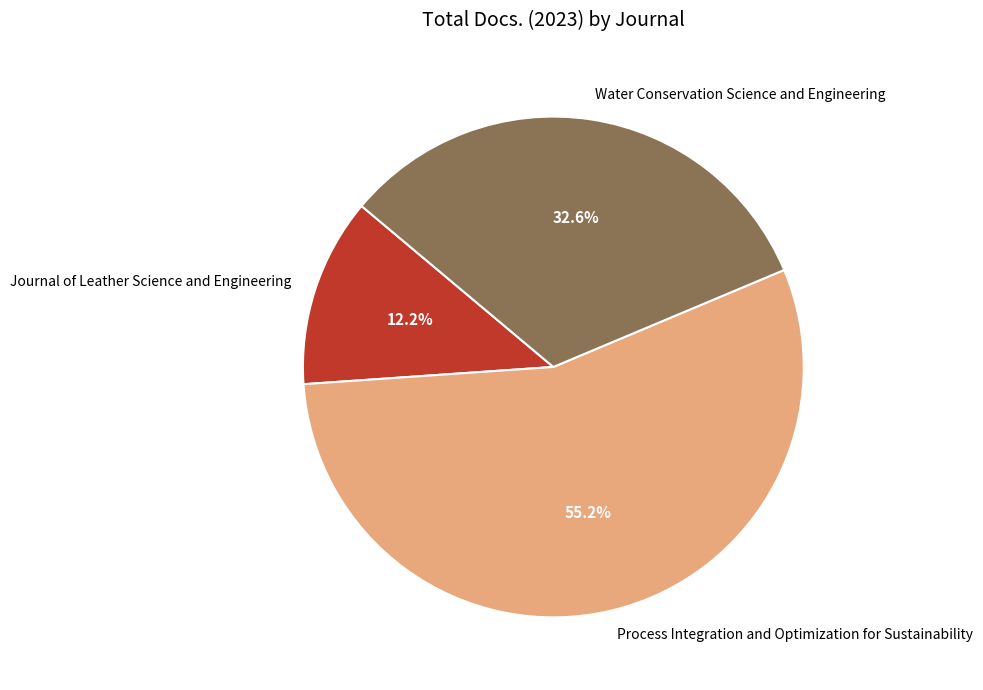

Rank the categories by value from highest to lowest.

Process Integration and Optimization for Sustainability, Water Conservation Science and Engineering, Journal of Leather Science and Engineering